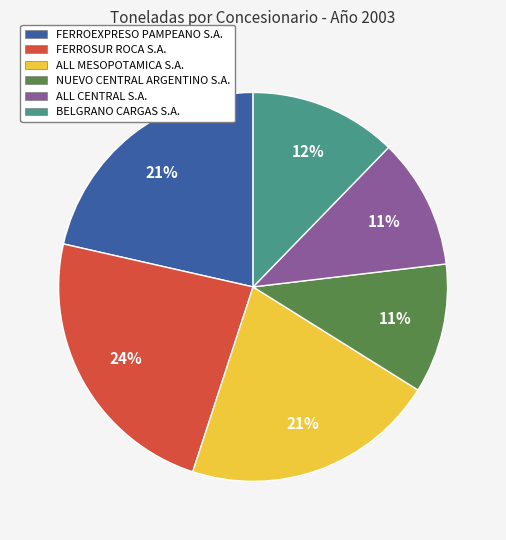

Is NUEVO CENTRAL ARGENTINO S.A. the majority of the pie?

No